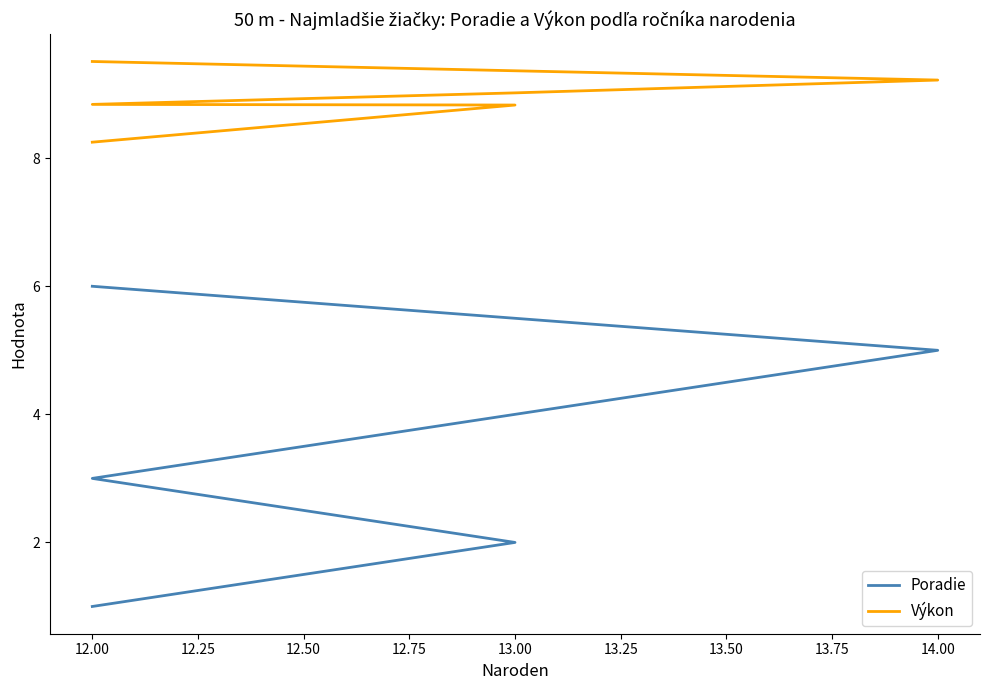

What is the spread (max minus min) of values at 14.00?

4.2